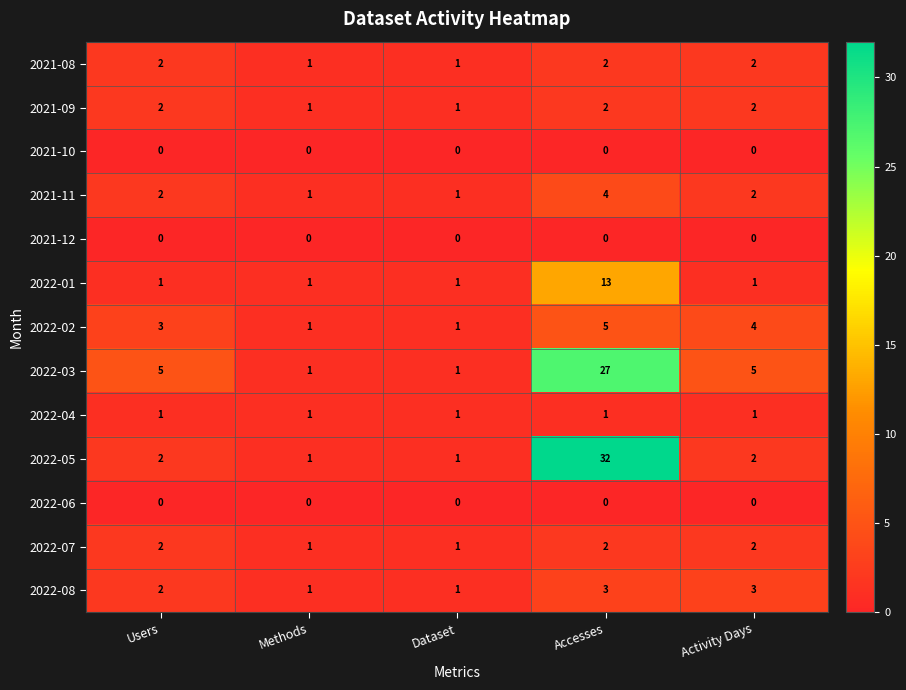

The value of 2022-01 at Accesses is 7. True or false?

False